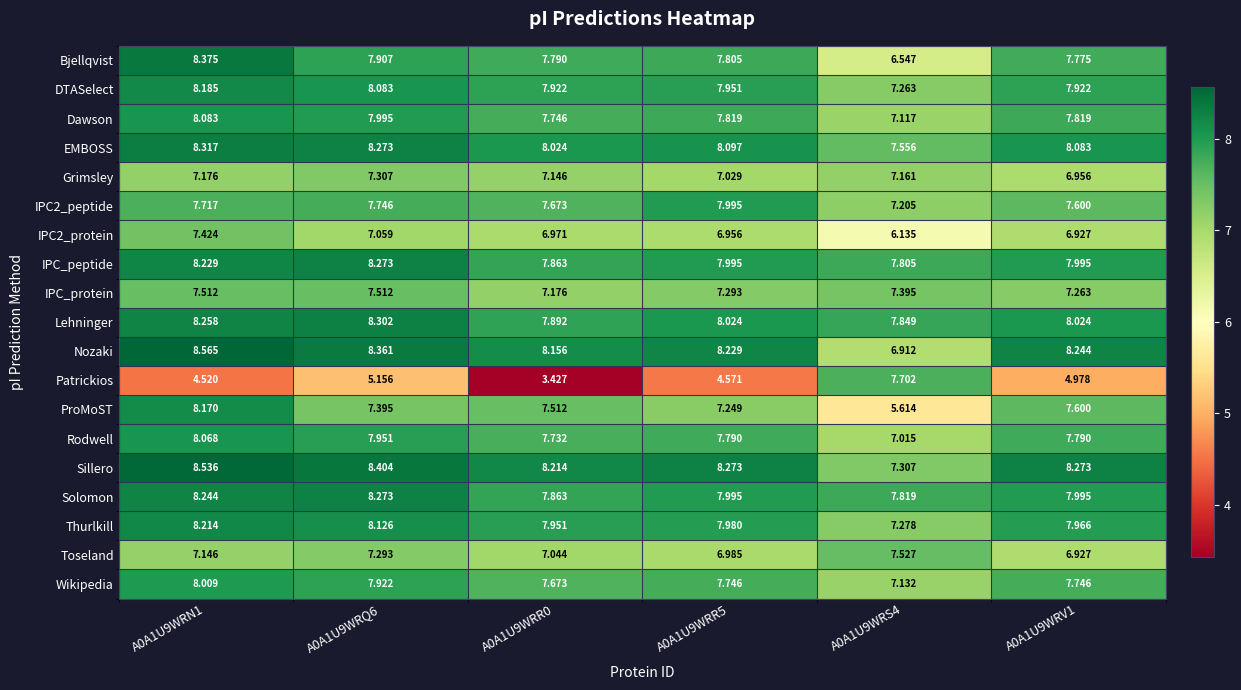

Between A0A1U9WRS4 and A0A1U9WRV1, which series saw the biggest shift?

Patrickios